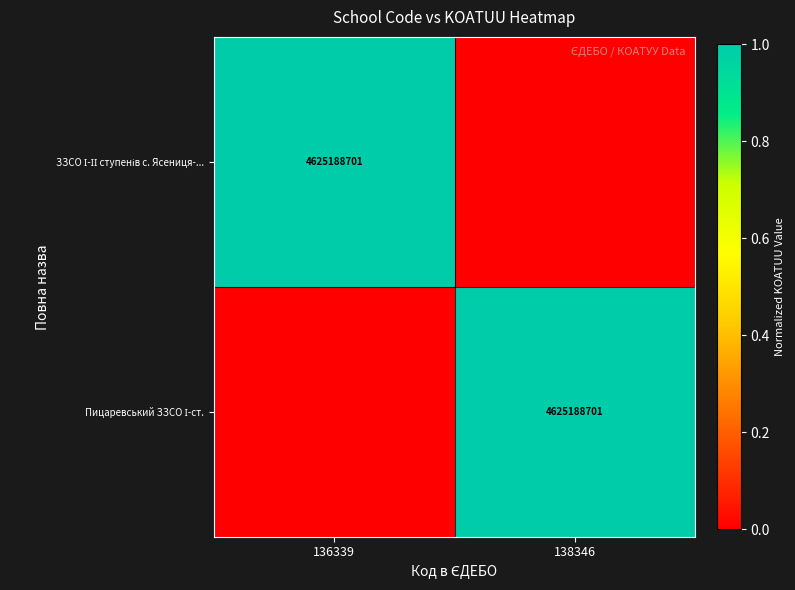

What is the sum of all ЗЗСО І-ІІ ступенів с. Ясениця-... values?

1